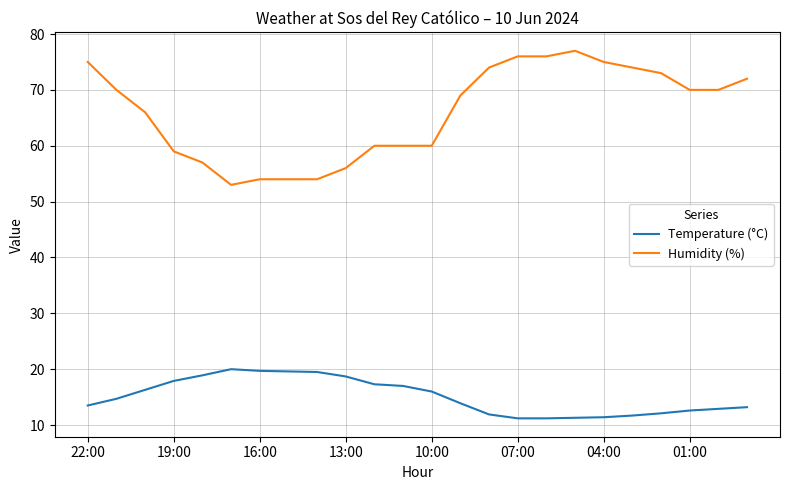

Does the chart have visible grid lines?

Yes